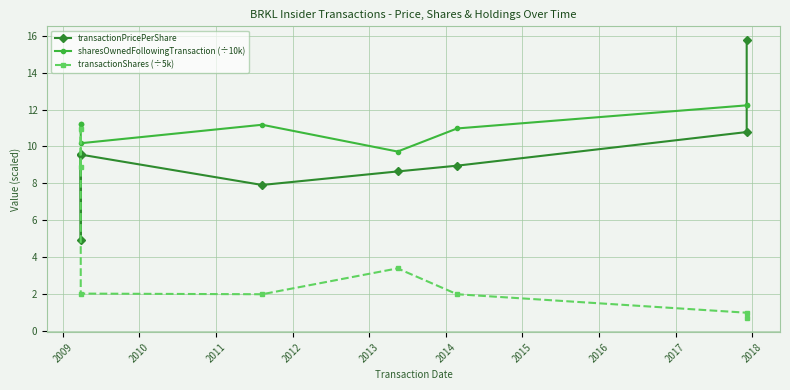

What is the difference between the maximum and minimum values in the transactionShares (÷5k) series?

10.2